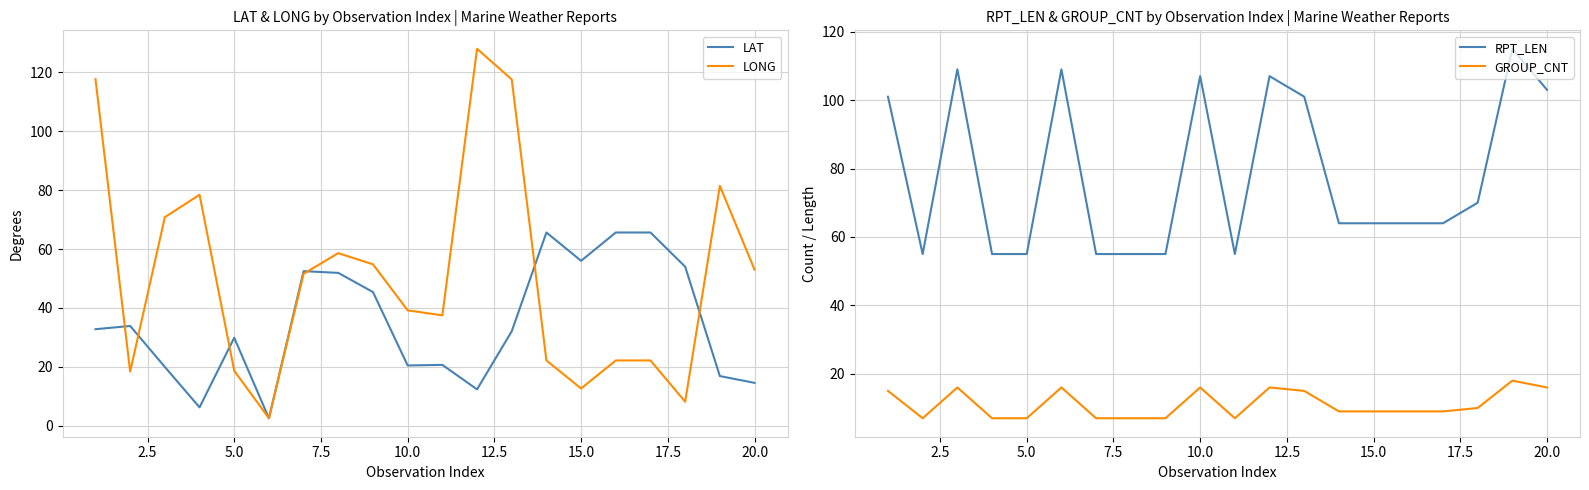

In RPT_LEN, how many points are lower than both neighbors (excluding endpoints)?

2